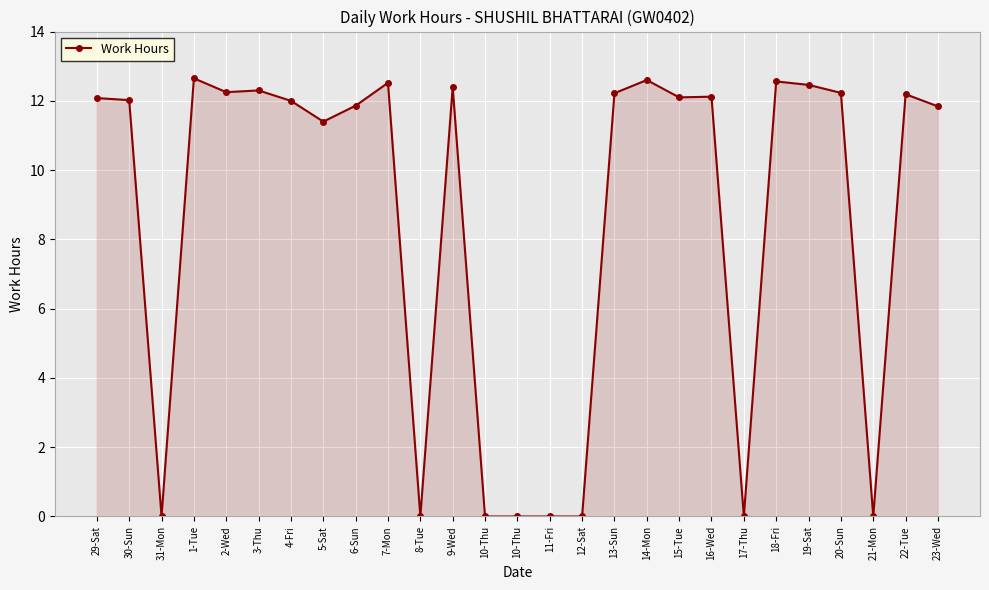

Does the chart display data point markers on the line(s)?

Yes